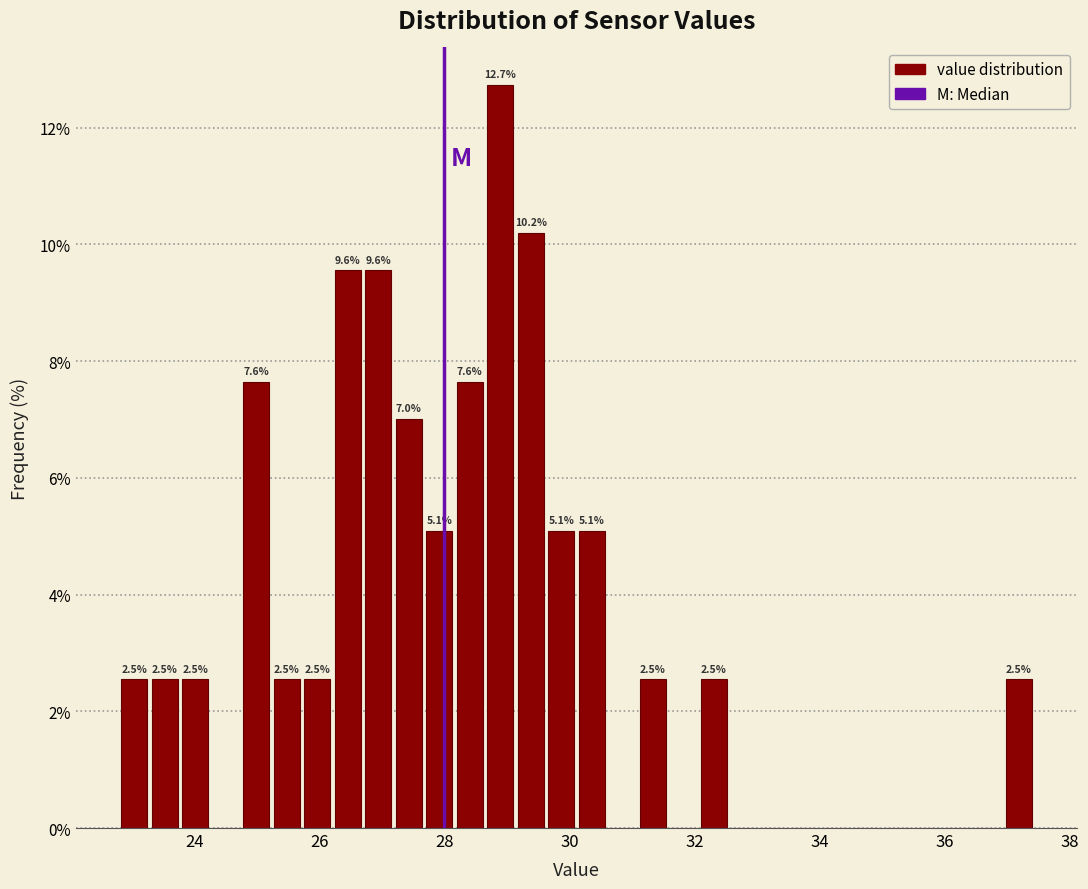

Around what value on the x-axis is the tallest bar? Give the approximate position of its centre, as read against the axis.

28.8